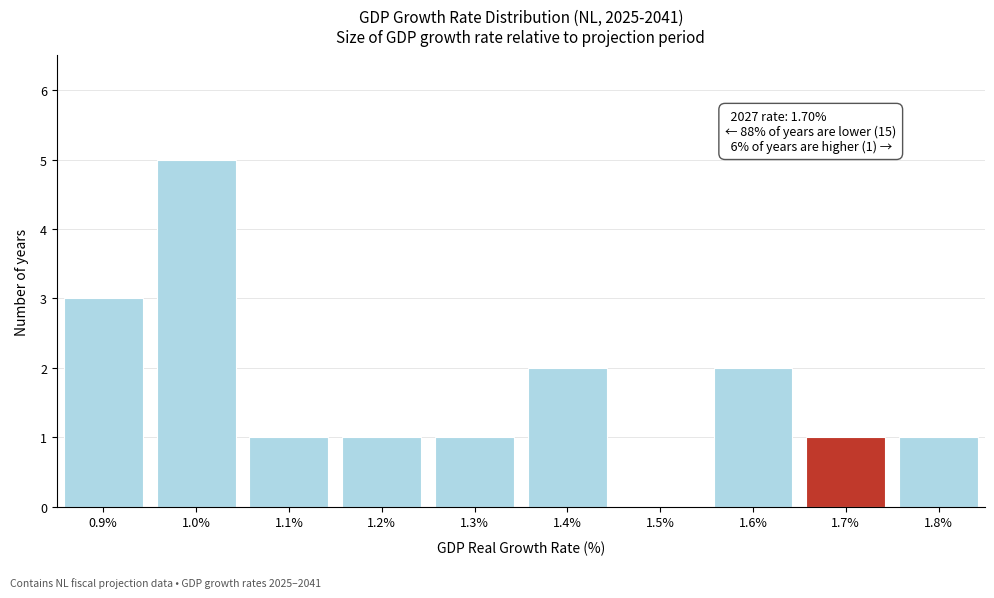

Reading left to right, transcribe all the data shown in this chart.

0.9%=3	1.0%=5	1.1%=1	1.2%=1	1.3%=1	1.4%=2	1.5%=0	1.6%=2	1.7%=1	1.8%=1